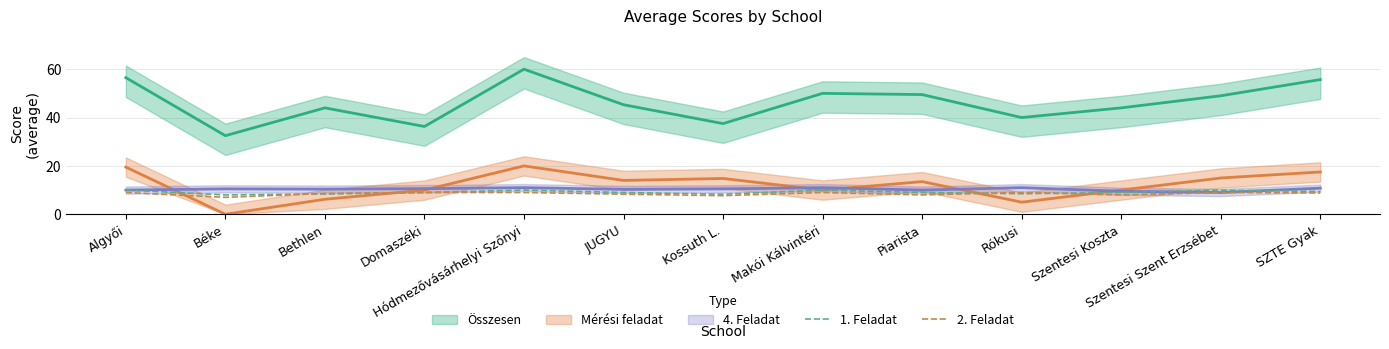

What is the lowest value of the 2. Feladat series?

7.0